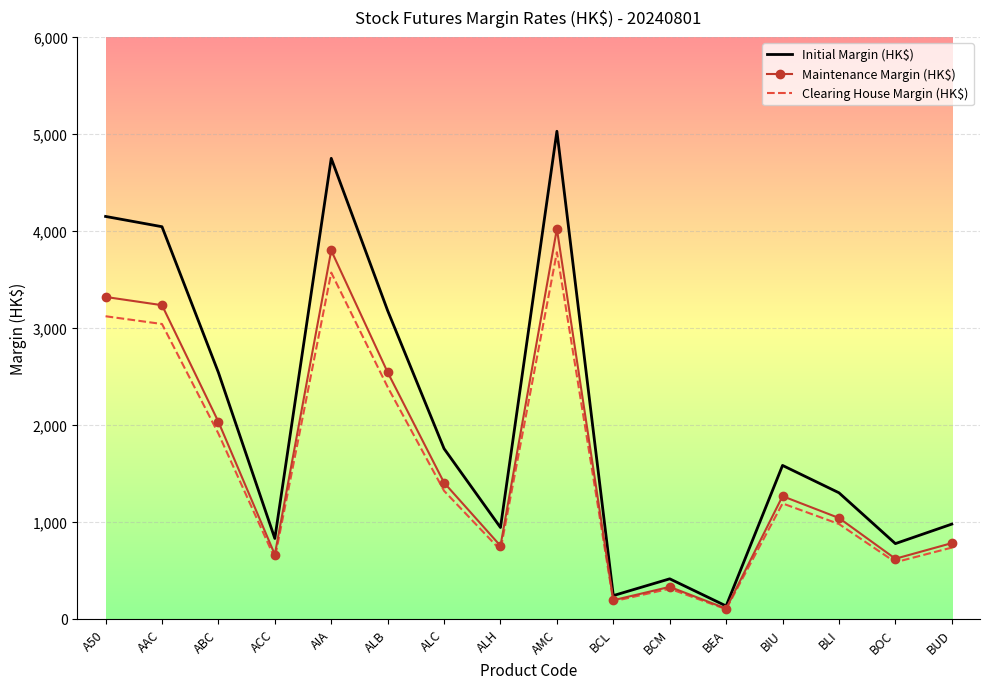

Where is the first local maximum for Initial Margin (HK$)?

AIA